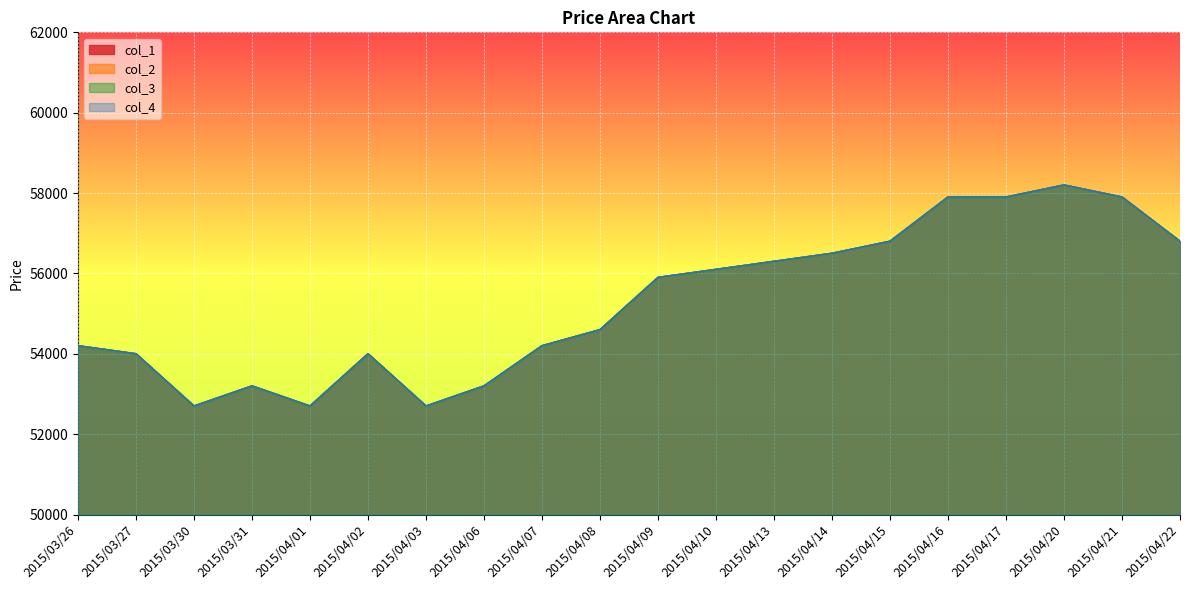

True or false: col_3 has a value of 80241 at 2015/04/17.

False